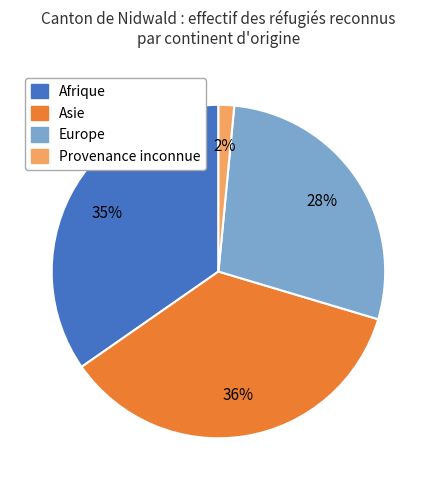

How many slices are in this pie chart?

4